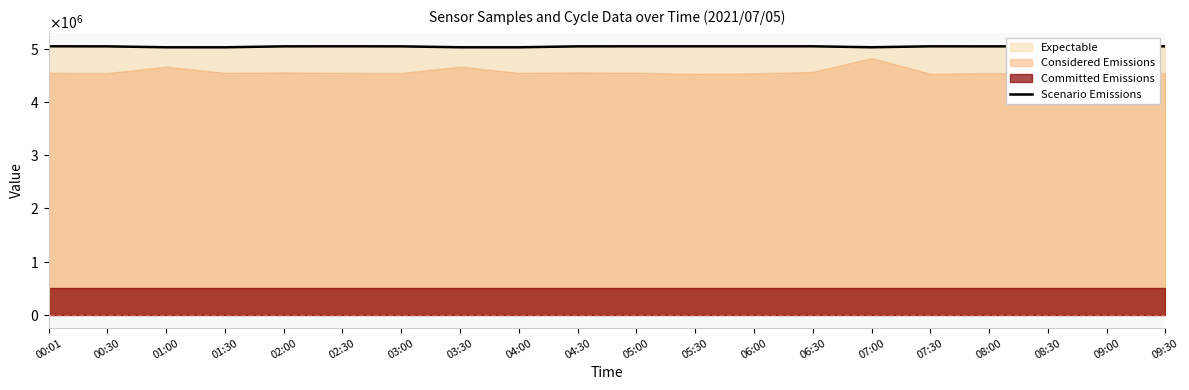

Rank the categories by value from highest to lowest.

06:00, 00:01, 02:30, 06:30, 08:30, 05:30, 05:00, 09:30, 07:30, 09:00, 02:00, 04:30, 00:30, 03:00, 08:00, 07:00, 01:00, 03:30, 01:30, 04:00